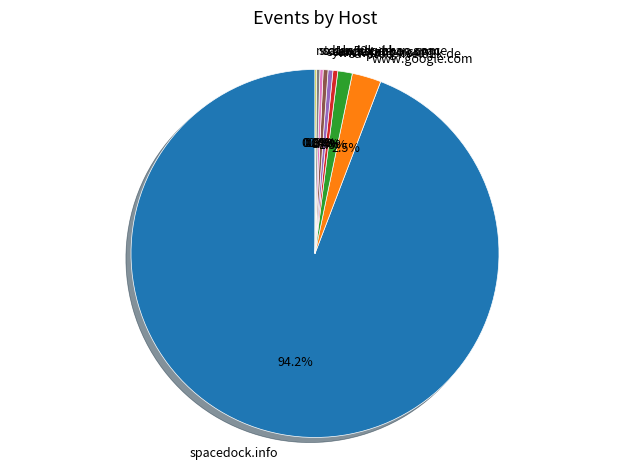

How much of the chart is everything except search.yahoo.com?

99.6%